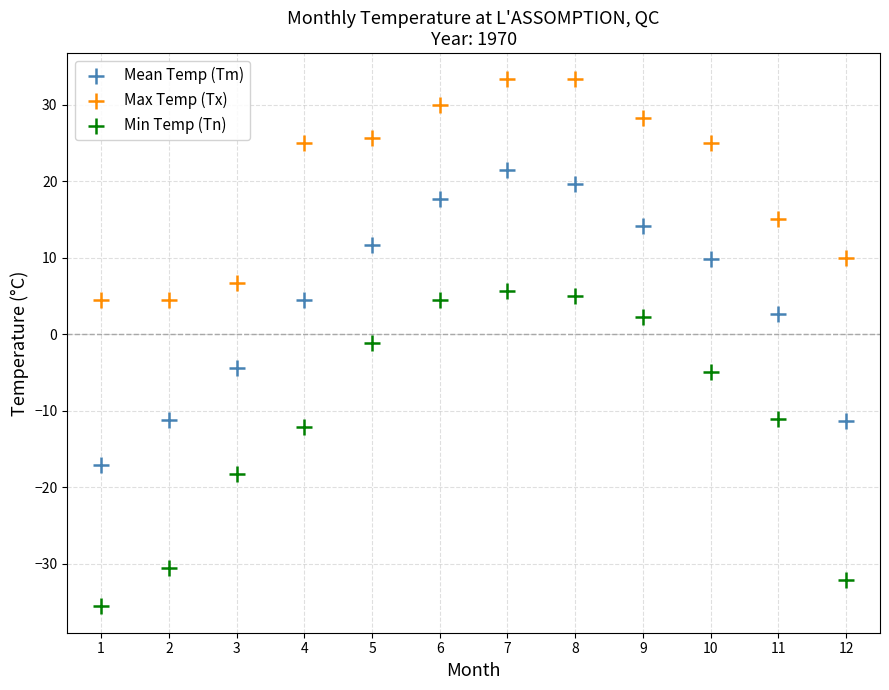

Which series contains the highest Y value?

Max Temp (Tx)